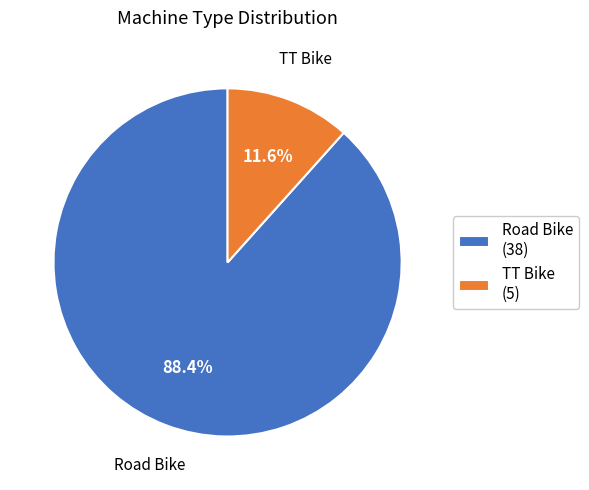

To the nearest percent, what is the average slice percentage?

50%